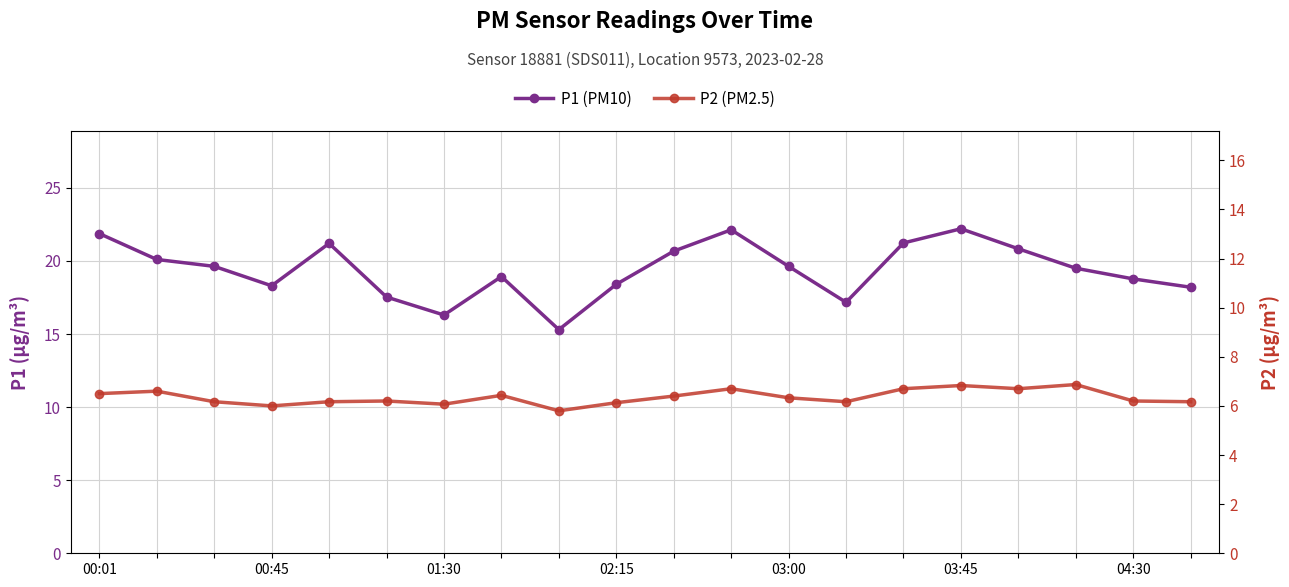

Is this an area chart (filled region under the line)?

No